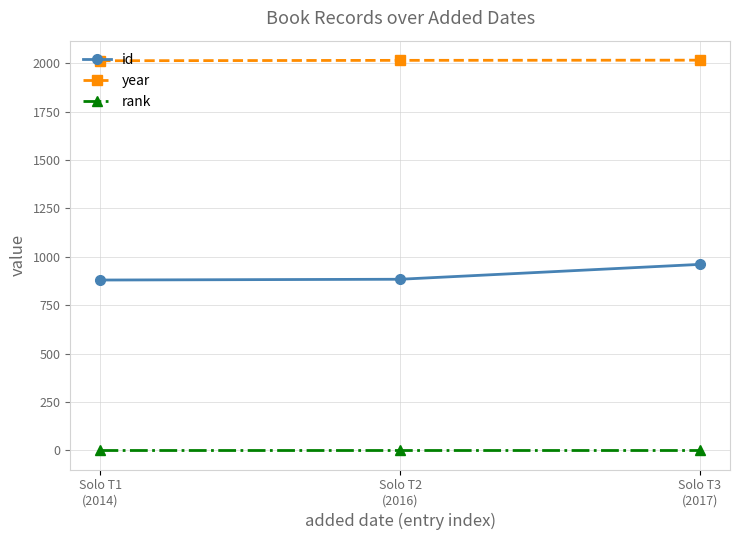

At Solo T3
(2017), list the series in order from smallest to largest.

rank, id, year